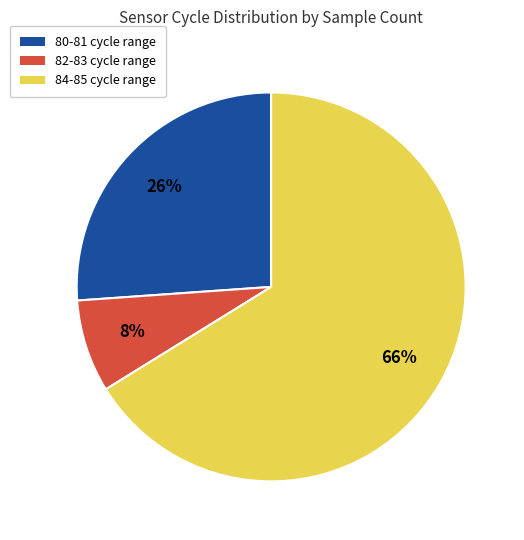

To the nearest percent, what is the difference between the largest and smallest slice percentages?

58%